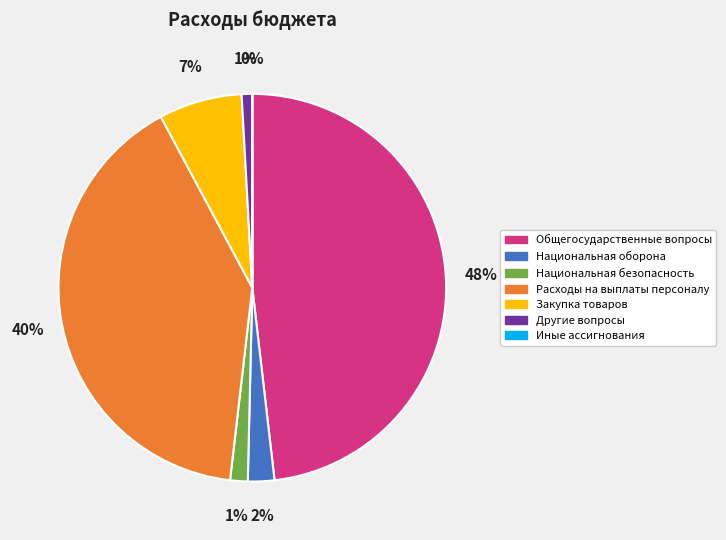

Is it true that Общегосударственные вопросы is 48% of the pie?

True